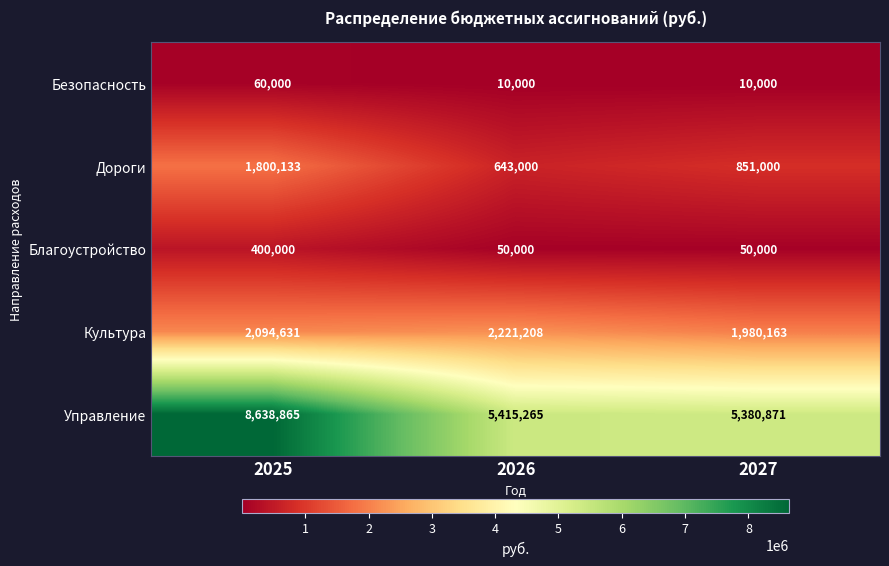

The Культура series shows 2903095 at 2027. True or false?

False